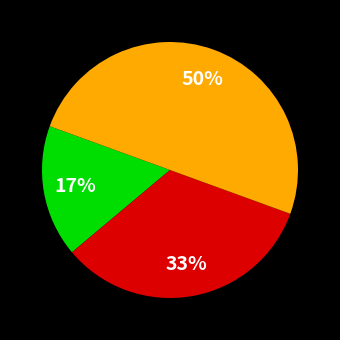

To the nearest percent, what is the difference between the largest and smallest slice percentages?

33%